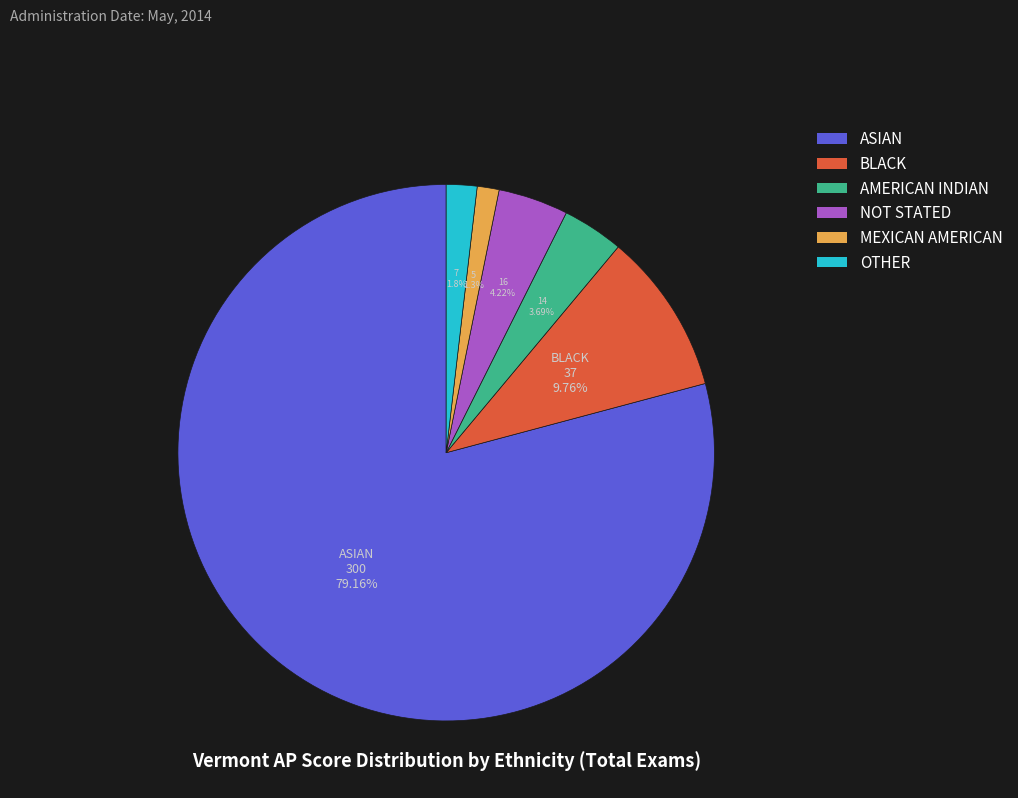

To the nearest percent, what is the combined percentage of AMERICAN INDIAN and MEXICAN AMERICAN?

5%